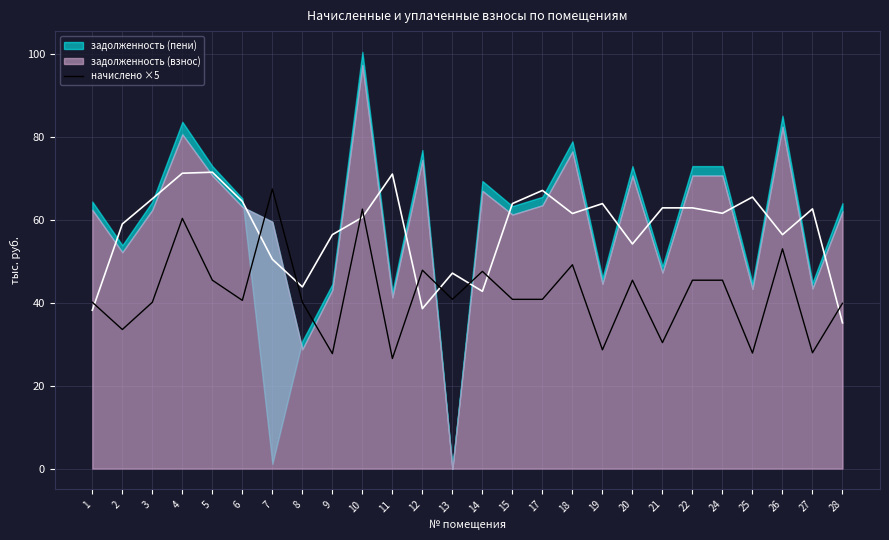

What is the value of the 6th point from the left?

40.6